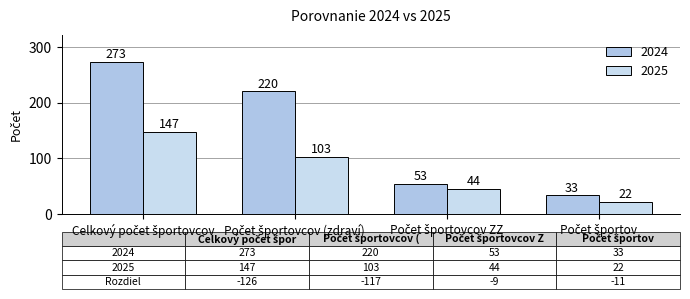

How many groups of bars are there?

4